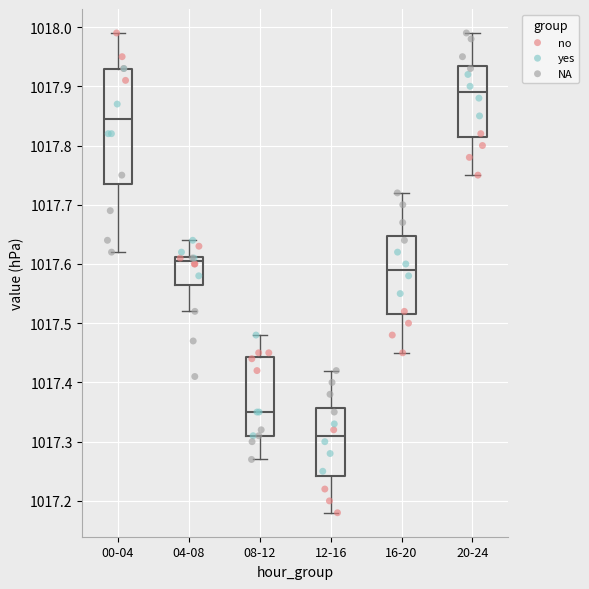

Reading left to right, transcribe this box plot: for each box, give where its median line is, the range the box spans, and where its two whiskers end, as read against the y-axis. The values are not printed on the chart, so give them approximately, as read against the axis.

00-04: median 1017.85, box 1017.74 to 1017.93, whiskers 1017.62 to 1017.99
04-08: median 1017.61 (just below the box's upper edge), box 1017.57 to 1017.61, whiskers 1017.52 to 1017.64
08-12: median 1017.35, box 1017.31 to 1017.44, whiskers 1017.27 to 1017.48
12-16: median 1017.31, box 1017.24 to 1017.36, whiskers 1017.18 to 1017.42
16-20: median 1017.59, box 1017.52 to 1017.65, whiskers 1017.45 to 1017.72
20-24: median 1017.89, box 1017.82 to 1017.94, whiskers 1017.75 to 1017.99